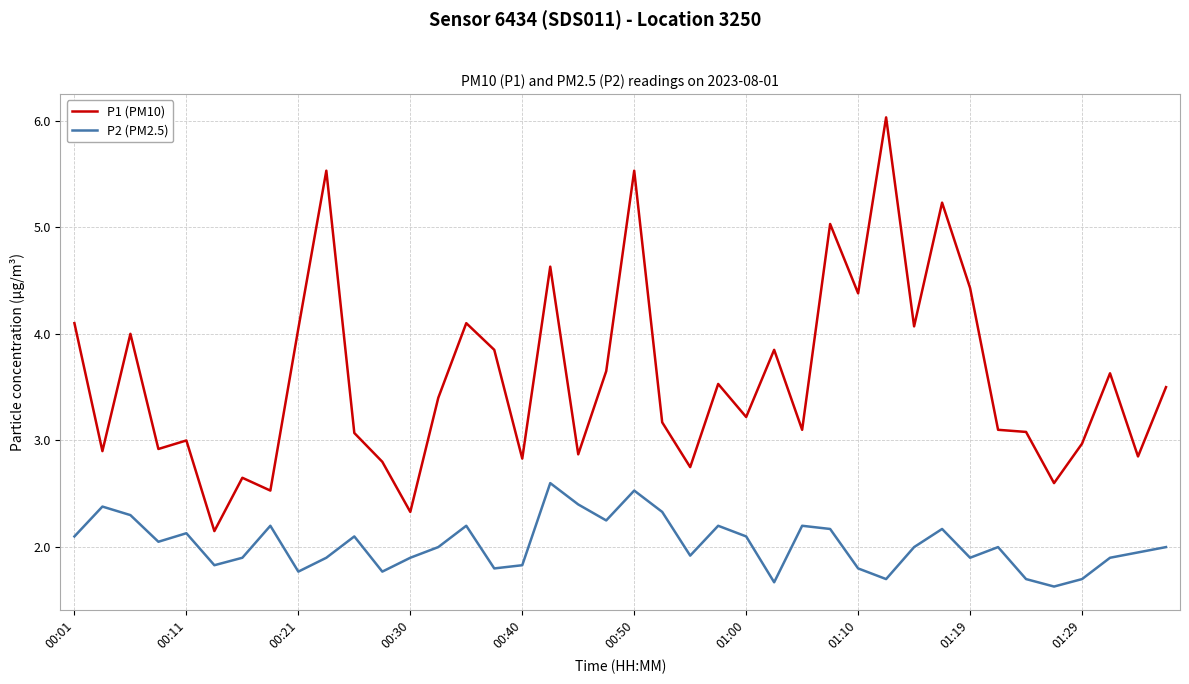

Which series has the largest total across all categories?

P1 (PM10)